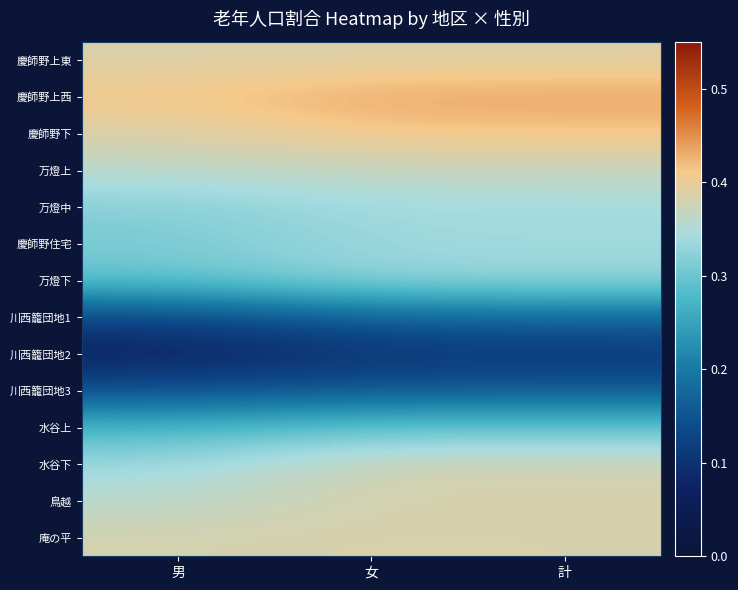

At 女, list the series in order from smallest to largest.

川西籠団地2, 川西籠団地3, 川西籠団地1, 水谷上, 万燈下, 慶師野住宅, 万燈中, 万燈上, 水谷下, 鳥越, 庵の平, 慶師野上東, 慶師野下, 慶師野上西